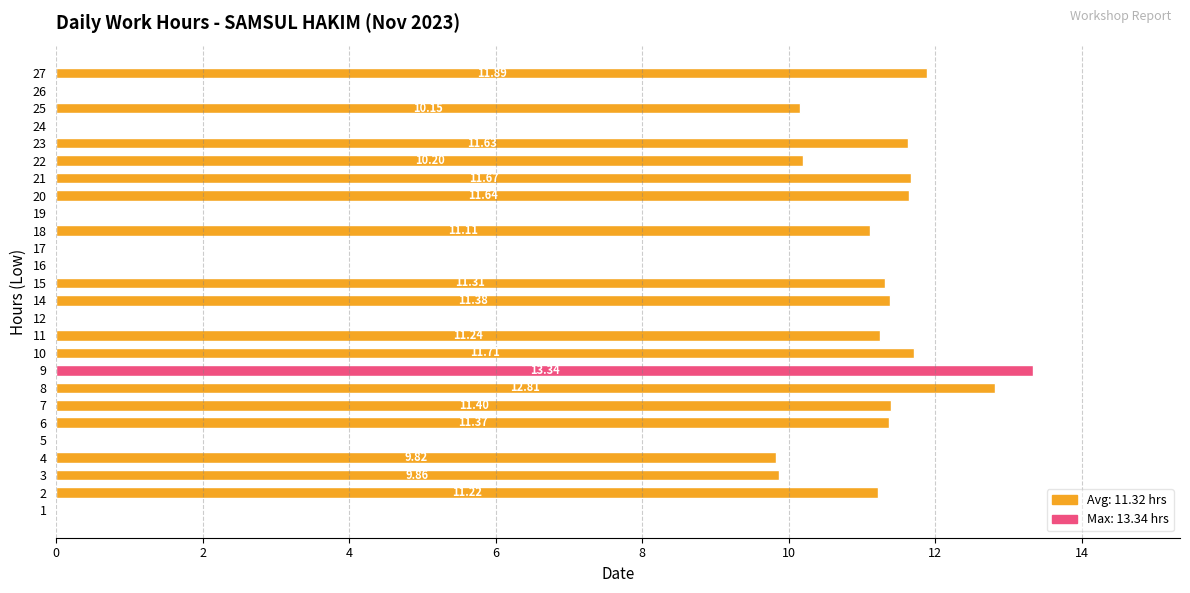

Count the number of data series in this chart.

1